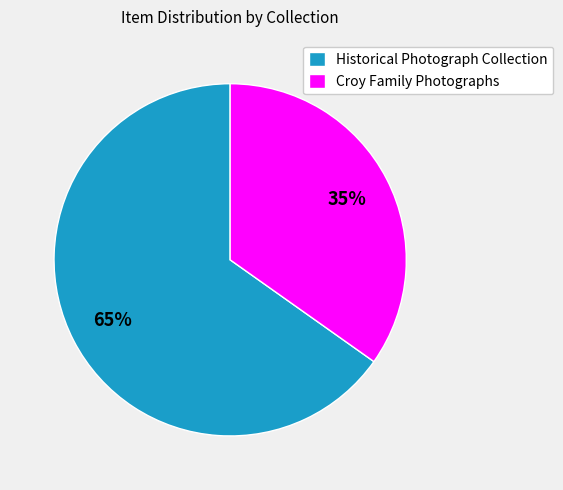

To the nearest percent, what portion does Croy Family Photographs represent?

35%